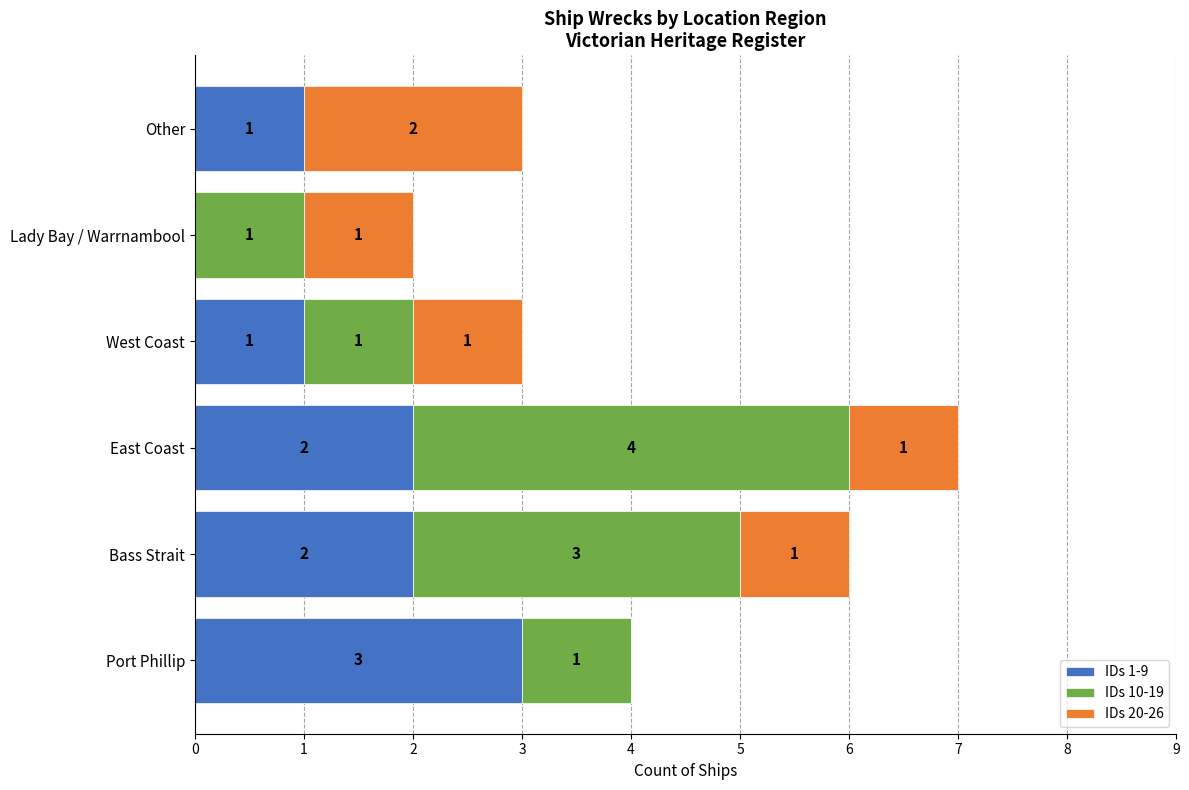

What is the sum of all IDs 1-9 values?

9